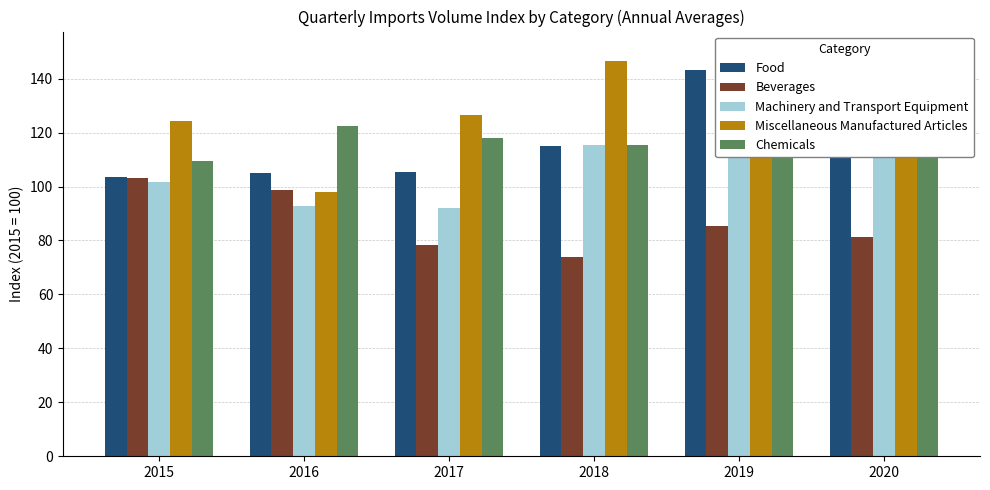

Rank the series by their maximum value, from lowest to highest.

Beverages, Chemicals, Food, Machinery and Transport Equipment, Miscellaneous Manufactured Articles